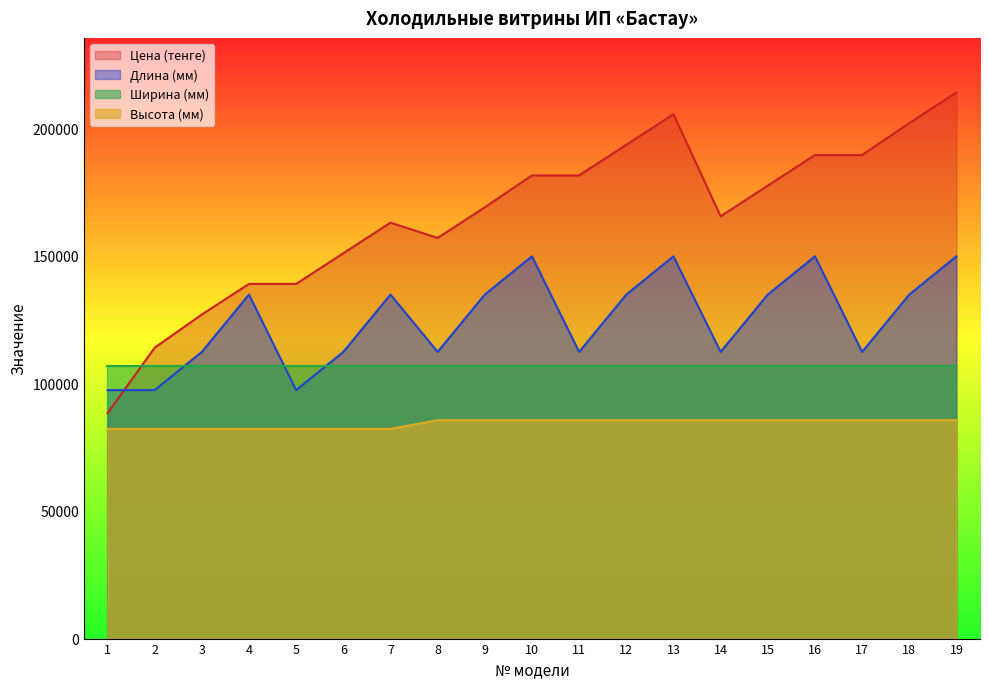

Which series changed the most between 11 and 15?

Длина (мм)